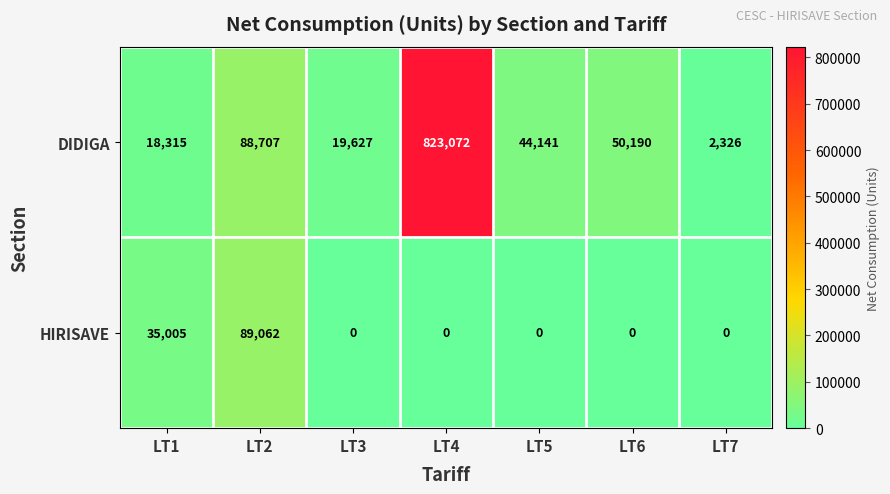

Reading left to right, transcribe all the data shown in this chart.

DIDIGA: LT1=18315	LT2=88707	LT3=19627	LT4=823072	LT5=44141	LT6=50190	LT7=2326
HIRISAVE: LT1=35005	LT2=89062	LT3=0	LT4=0	LT5=0	LT6=0	LT7=0